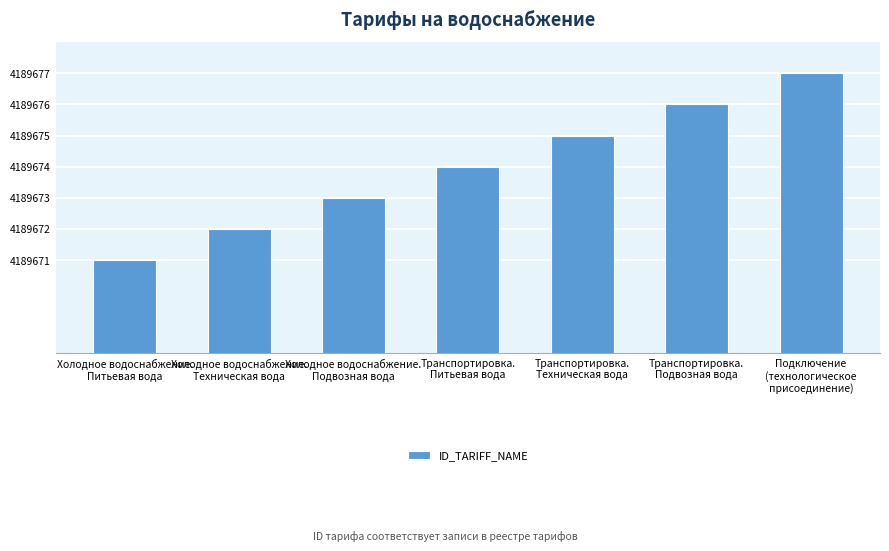

Are the bars horizontal?

No